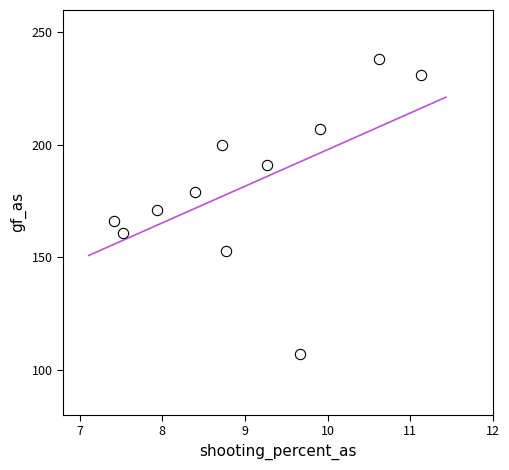

What is the average Y value?

182